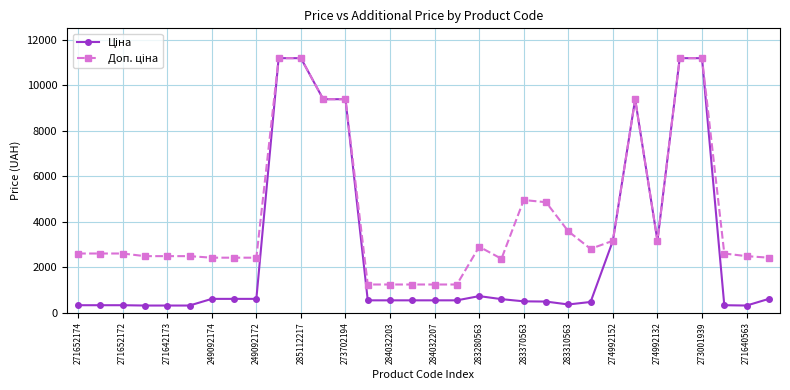

At how many categories does at least one series exceed 10561?

4